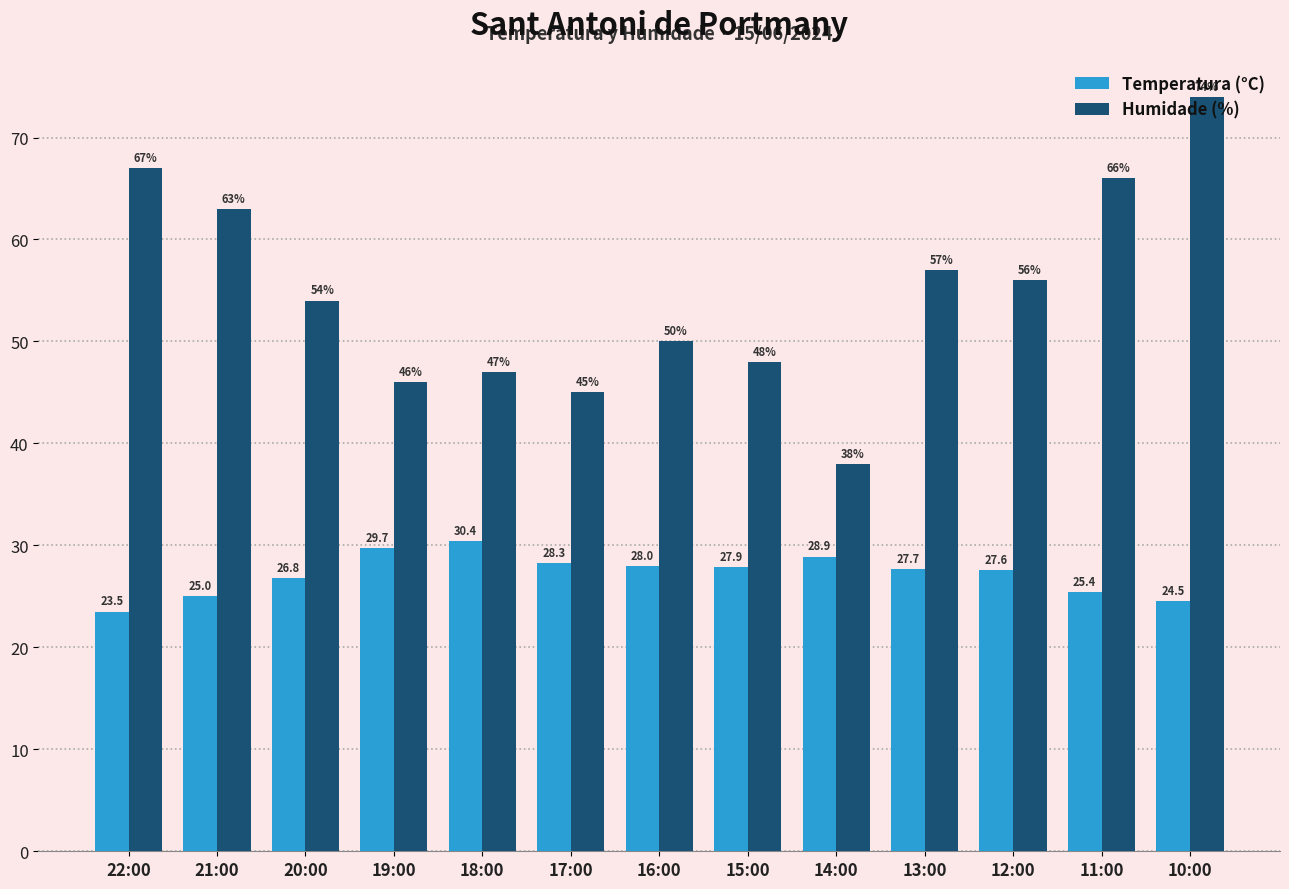

What position from the right is 15:00?

6